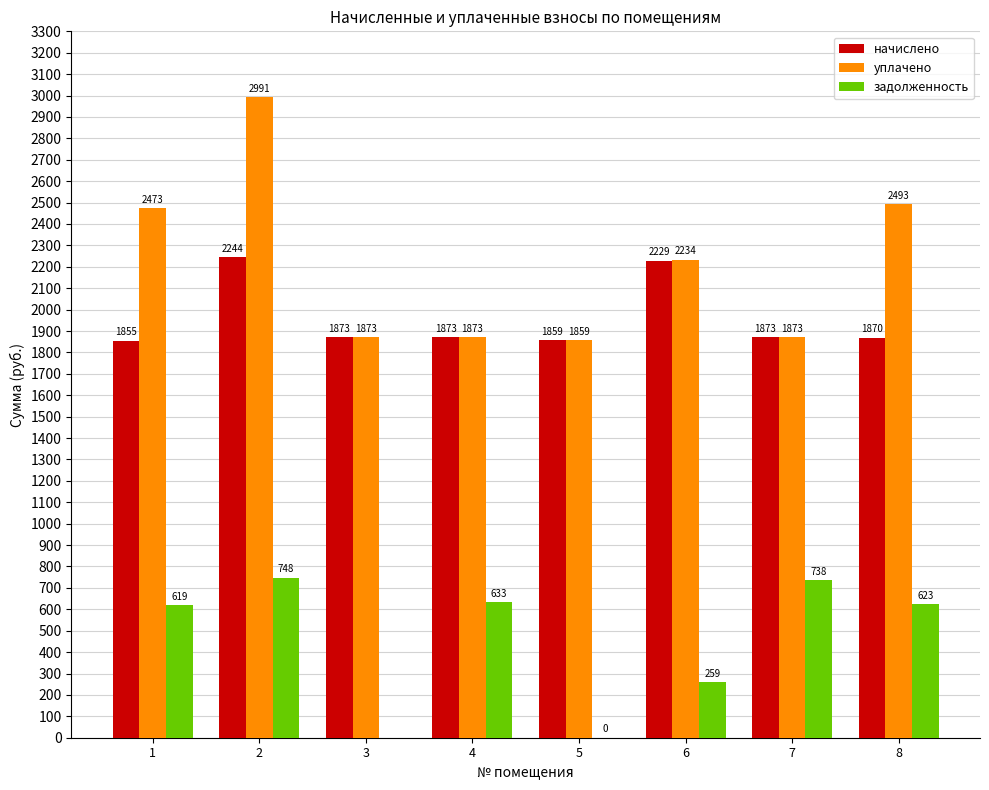

True or false: уплачено has a value of 2492.9 at 8.

True